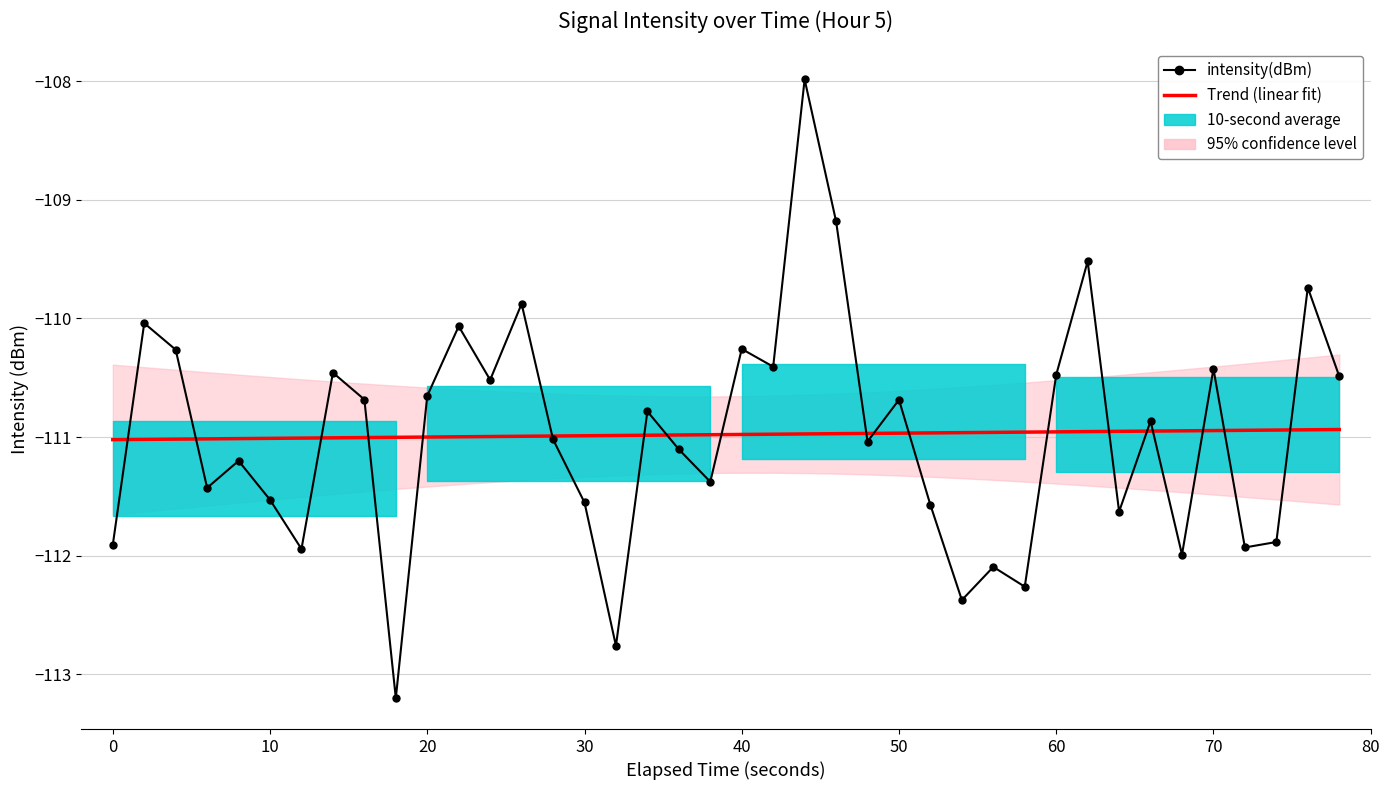

True or false: Trend (linear fit) and intensity(dBm) intersect in this chart.

True